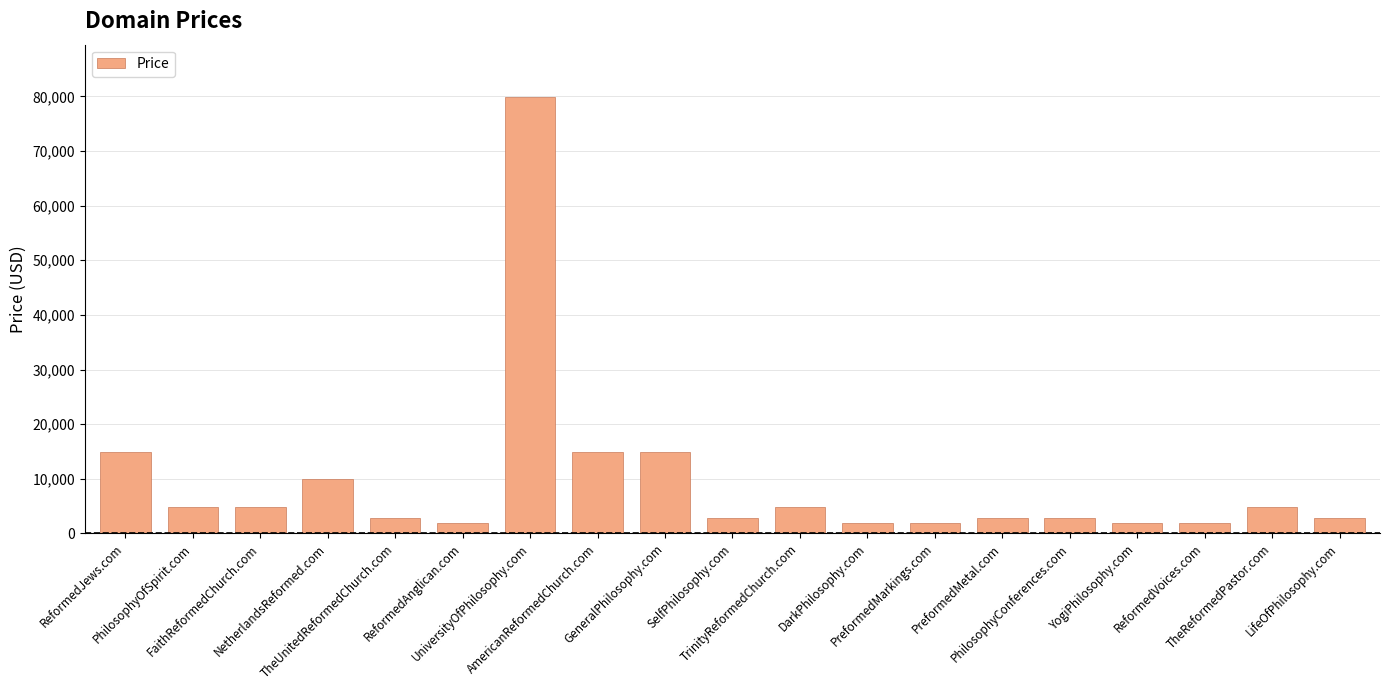

Is it true that the value at ReformedAnglican.com is 1888?

True